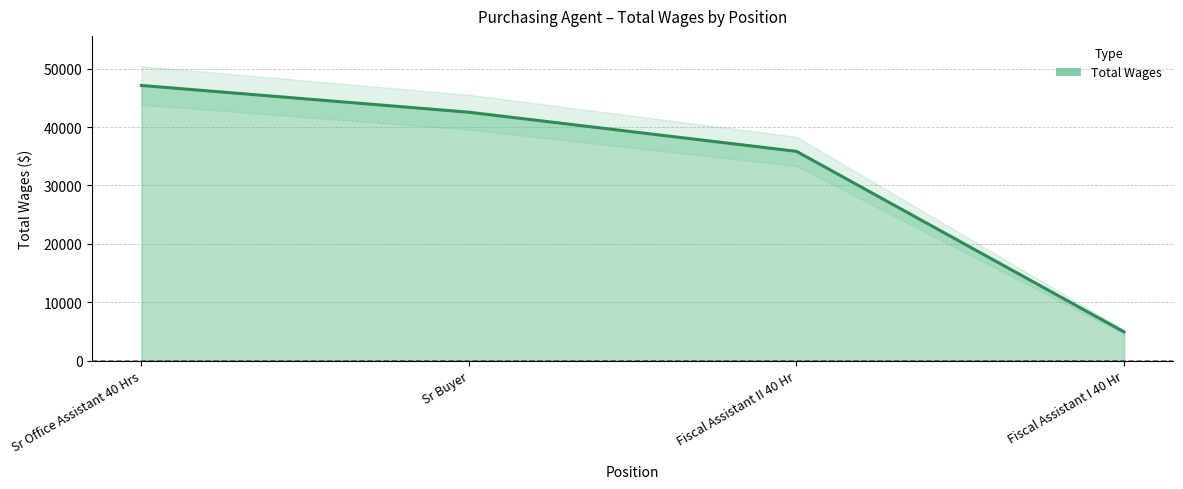

Reading left to right, transcribe all the data shown in this chart.

47120	42538	35843	4943